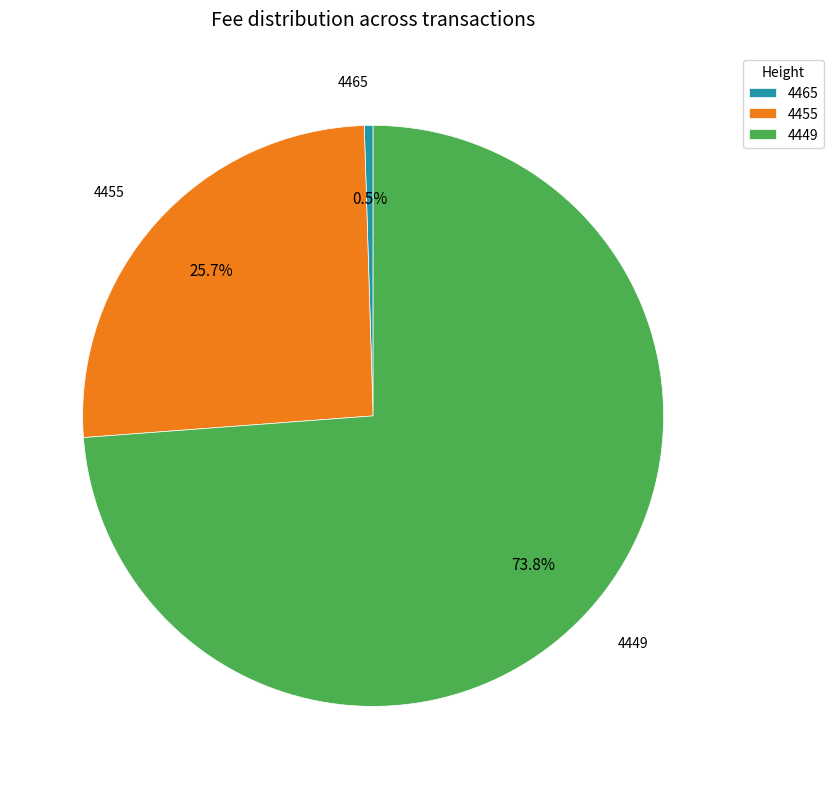

To the nearest percent, what is the difference between the 4455 and 4449 slice percentages?

48%